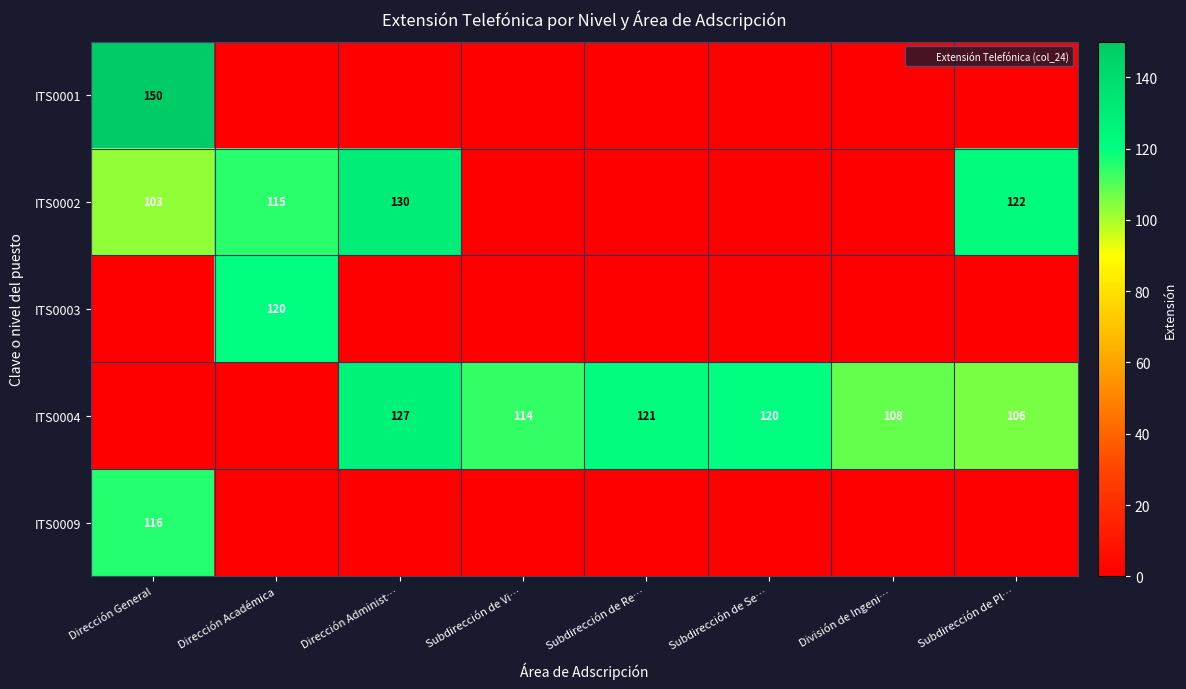

Count the number of data series in this chart.

5